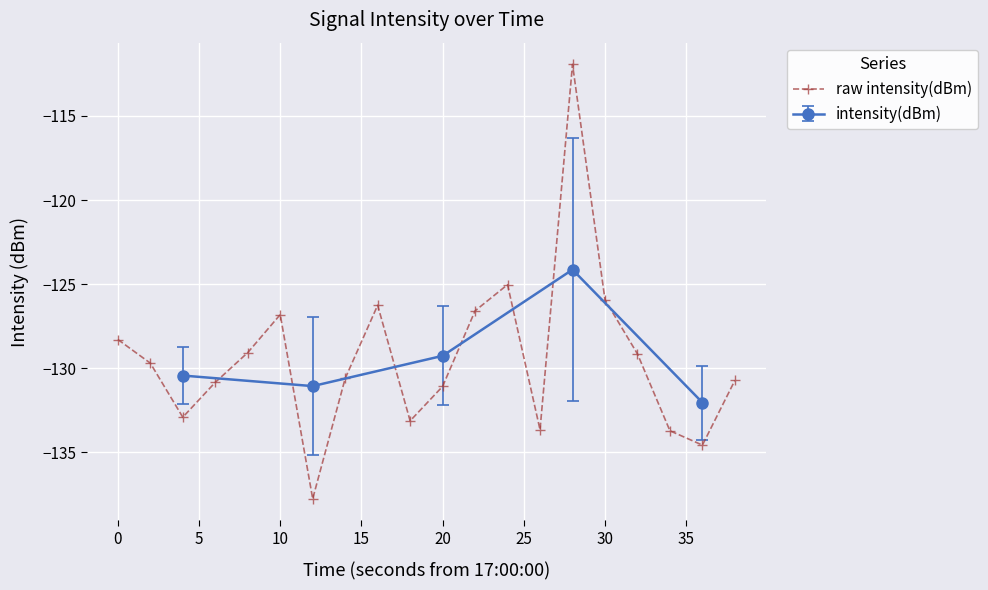

What is the minimum value for raw intensity(dBm)?

-137.8